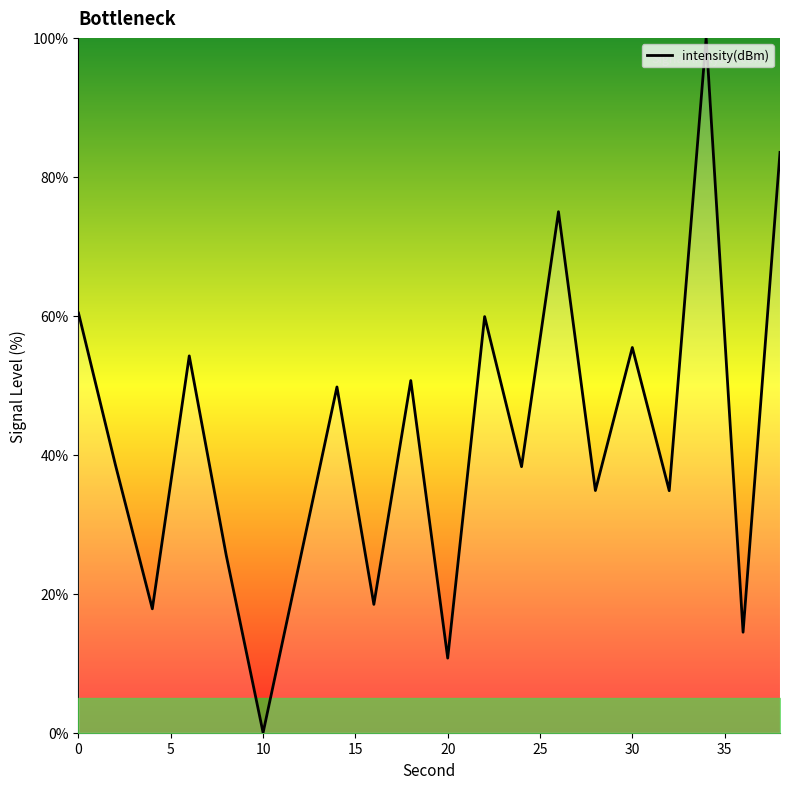

What is the difference between the maximum and minimum values?

100.0